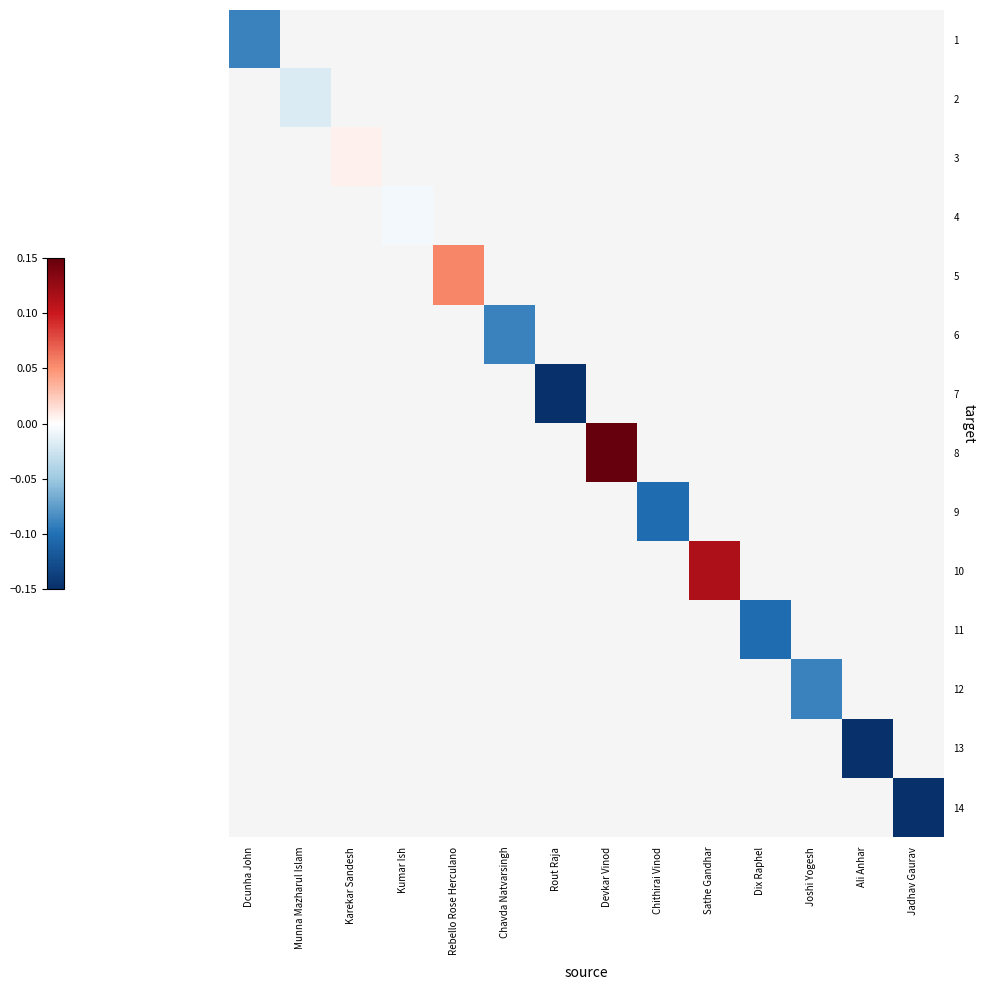

At Joshi Yogesh, list the series in order from smallest to largest.

1, 2, 3, 4, 5, 6, 7, 8, 9, 10, 11, 12, 13, 14